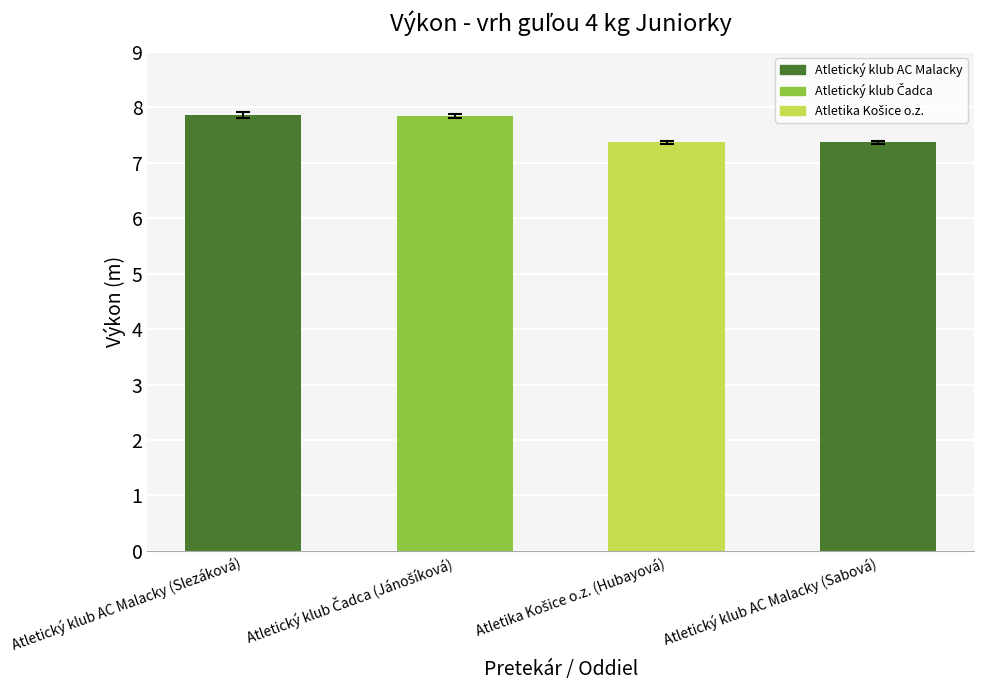

What value does the data have at Atletický klub AC Malacky (Sabová)?

7.4